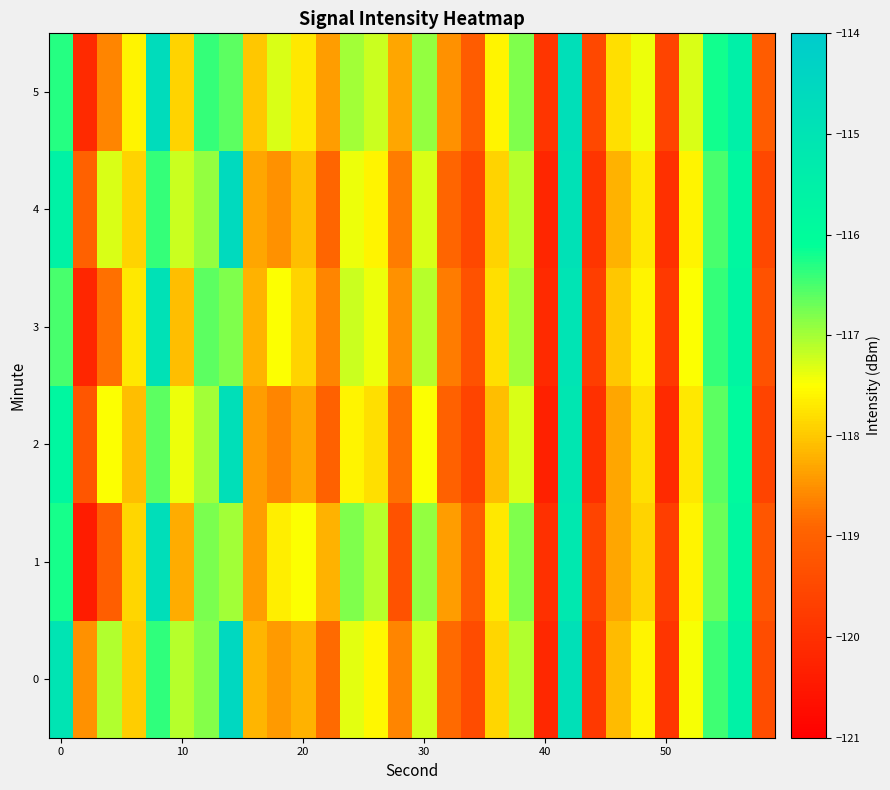

How many series are shown in this chart?

6